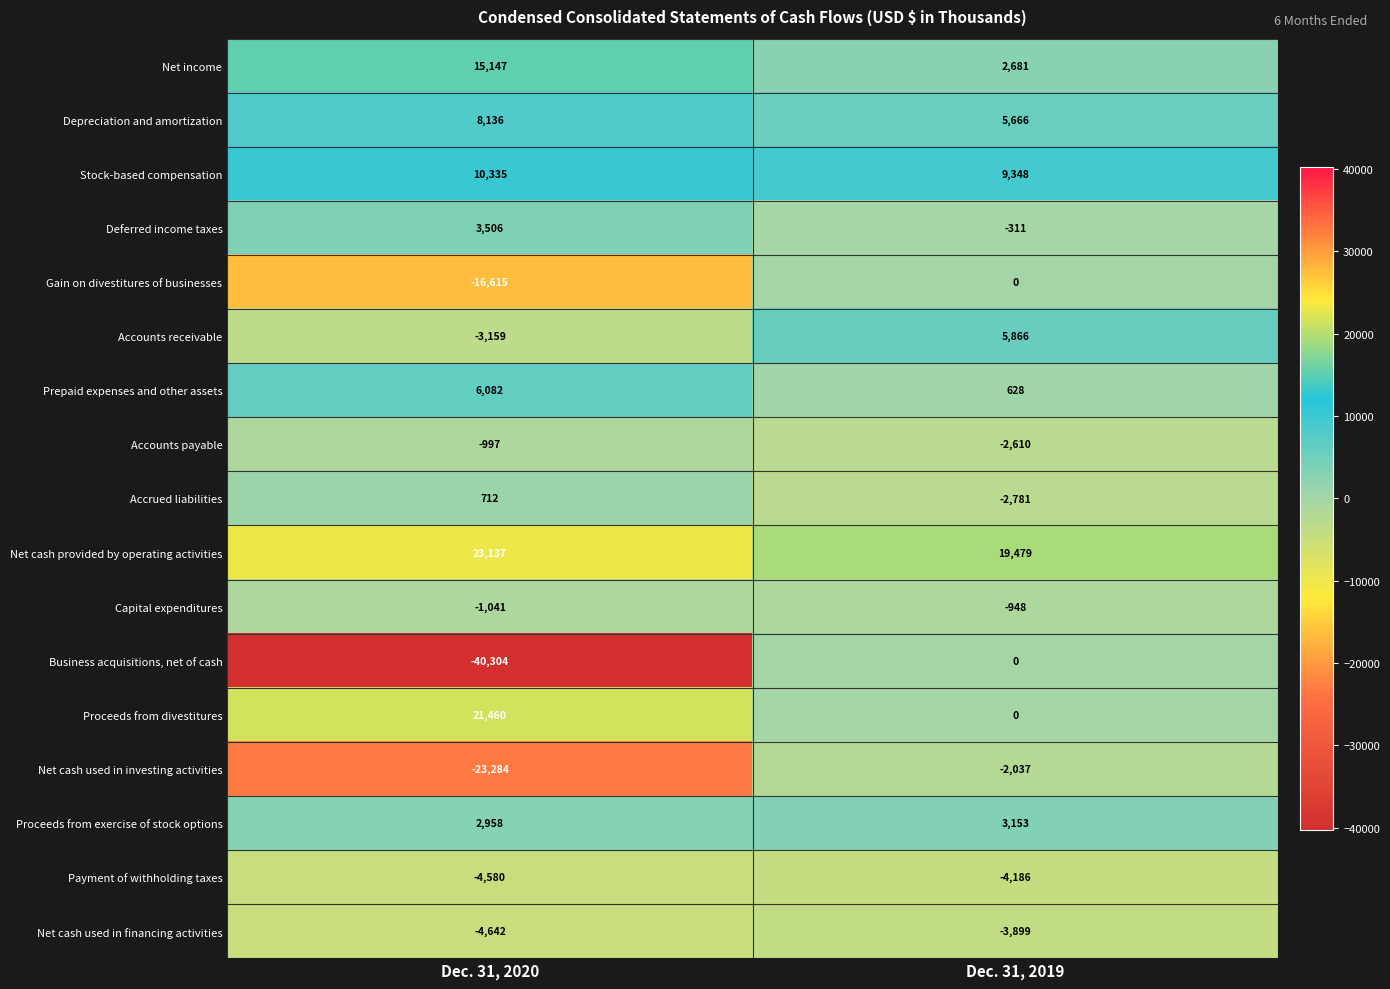

What is the sum of all Net cash provided by operating activities values?

42616